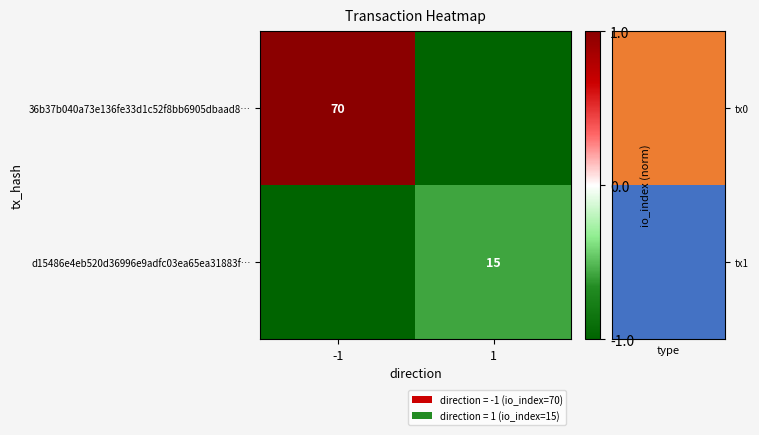

The value of d15486e4eb520d36996e9adfc03ea65ea31883f… at 1 is 6. True or false?

False